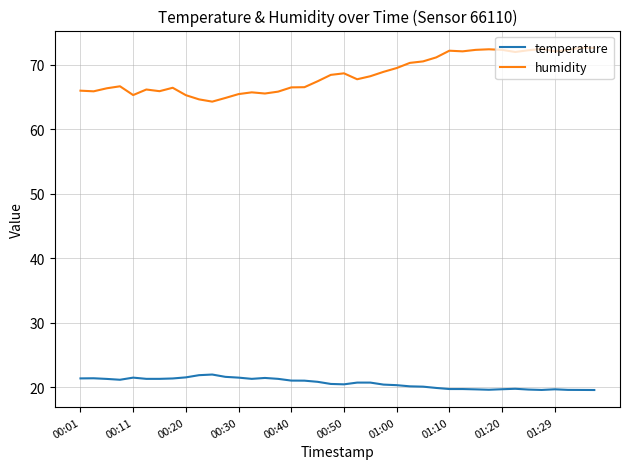

What is the difference between the maximum and minimum values in the temperature series?

2.4